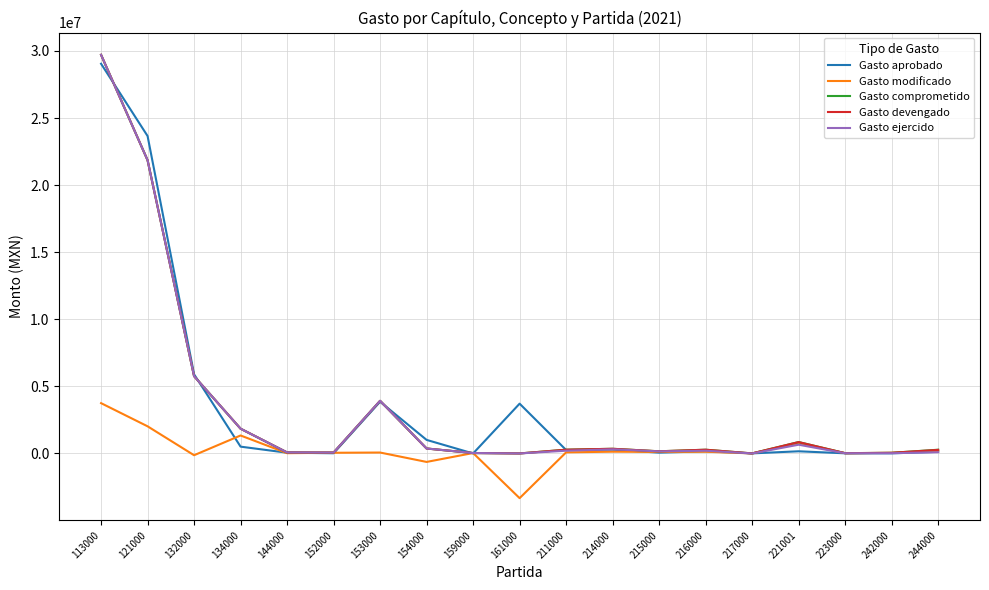

At which category is the sum across all series the highest?

113000